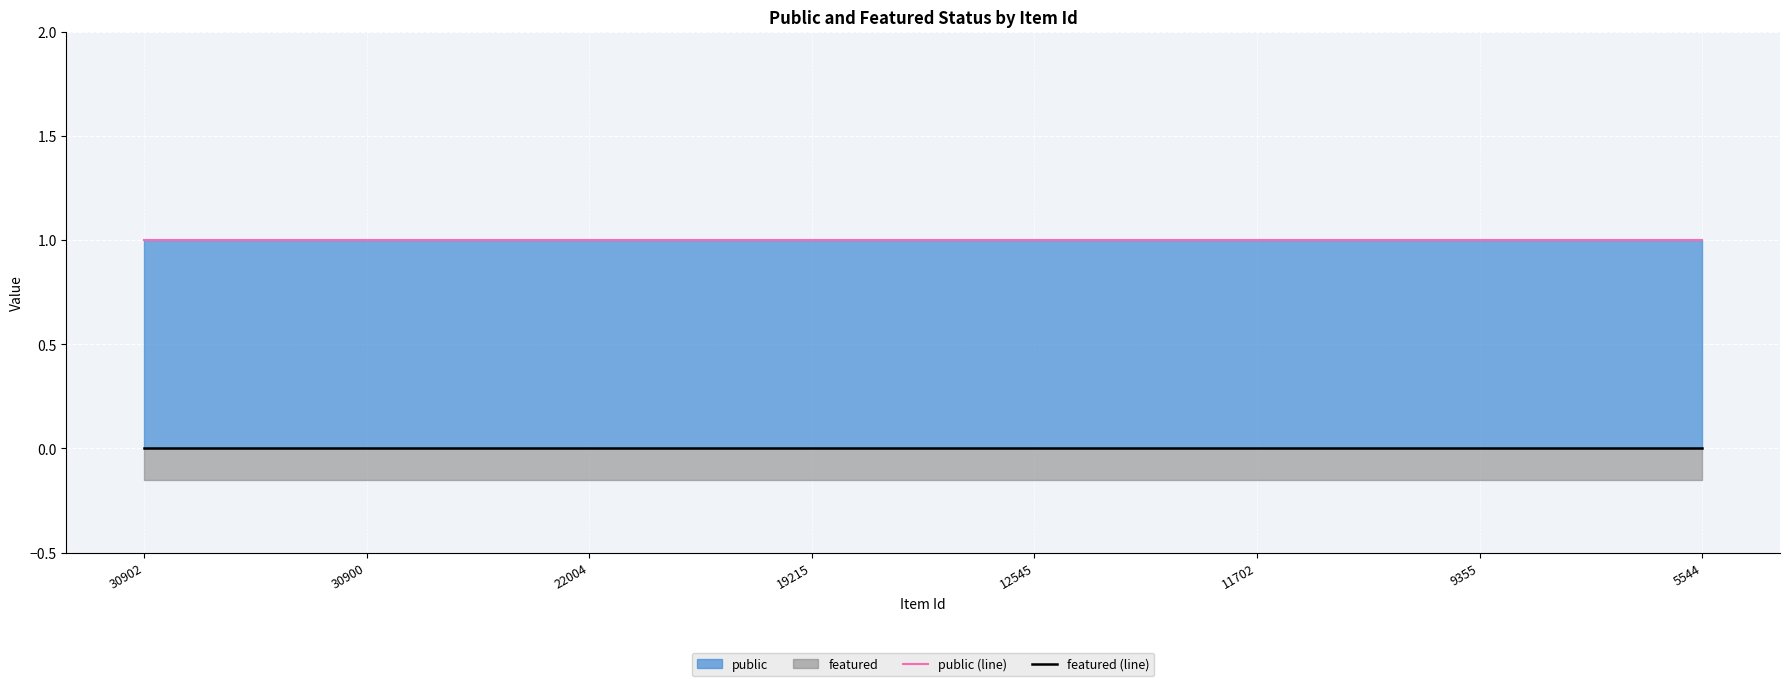

Which has a higher value, 11702 or 30902?

11702